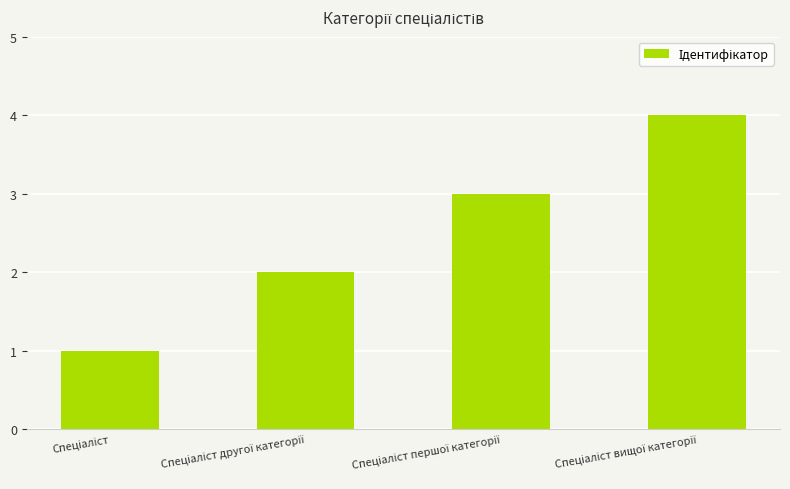

What is the greatest value displayed?

4